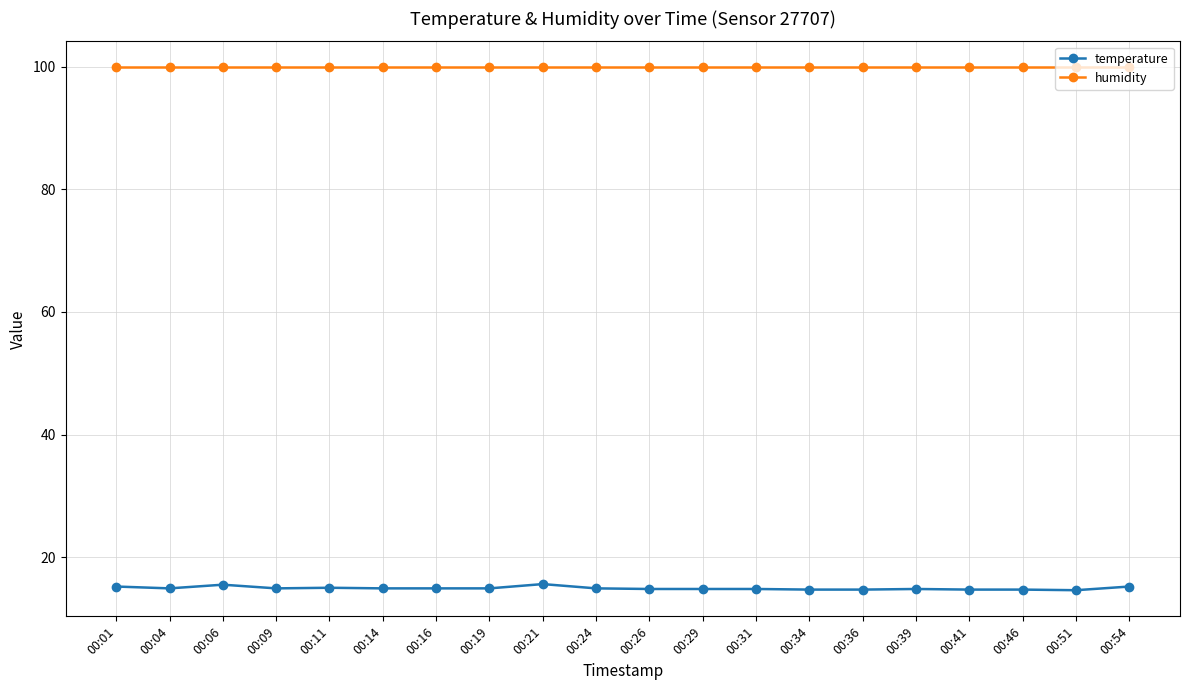

At how many categories does at least one series exceed 44?

20